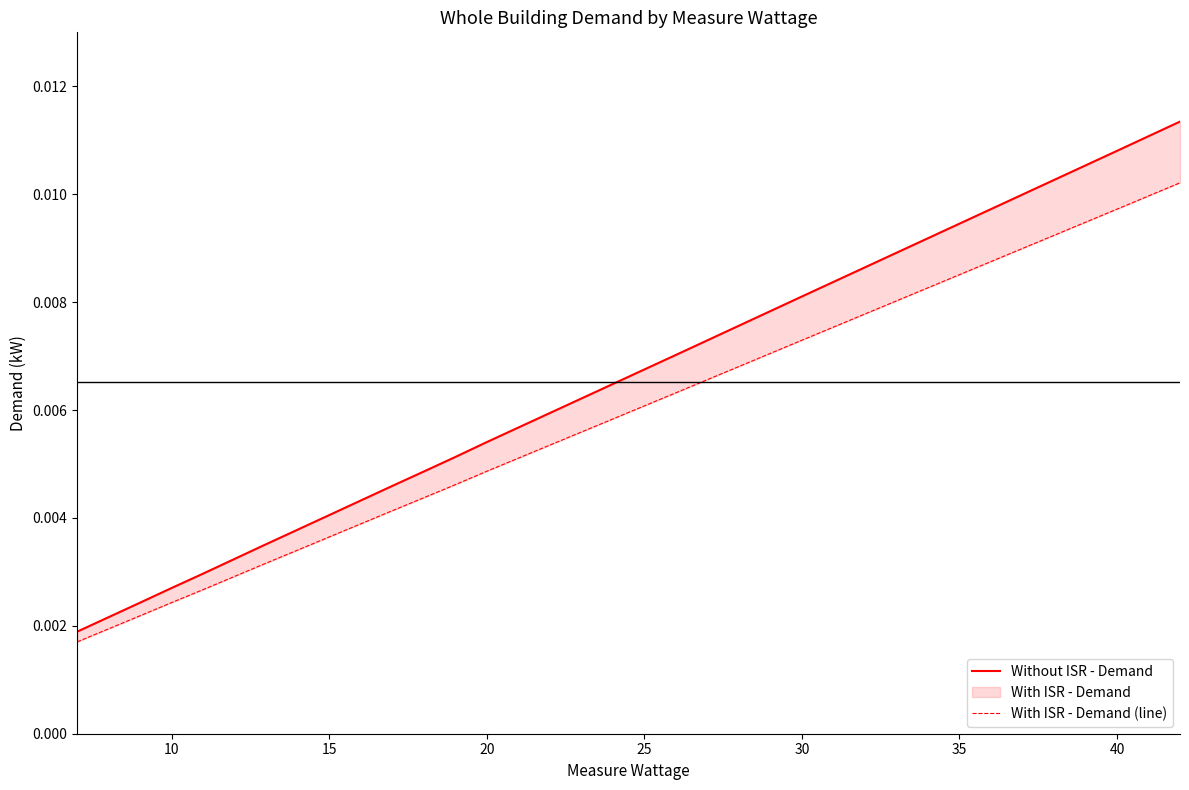

True or false: With ISR - Demand (line) and Without ISR - Demand cross at least once.

False